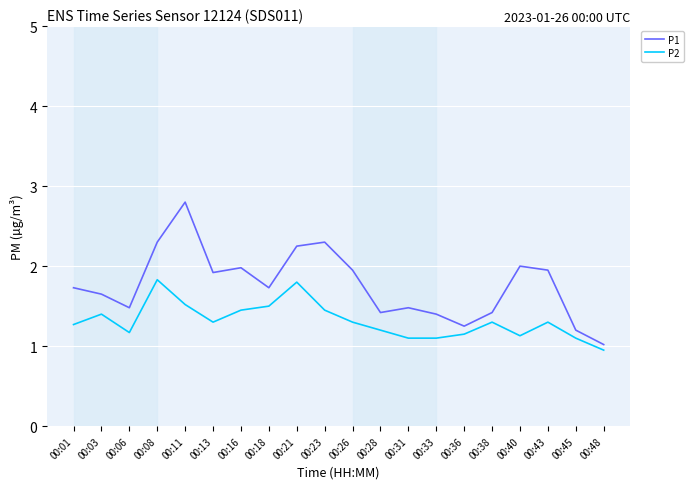

What is the average value of the P2 series?

1.3